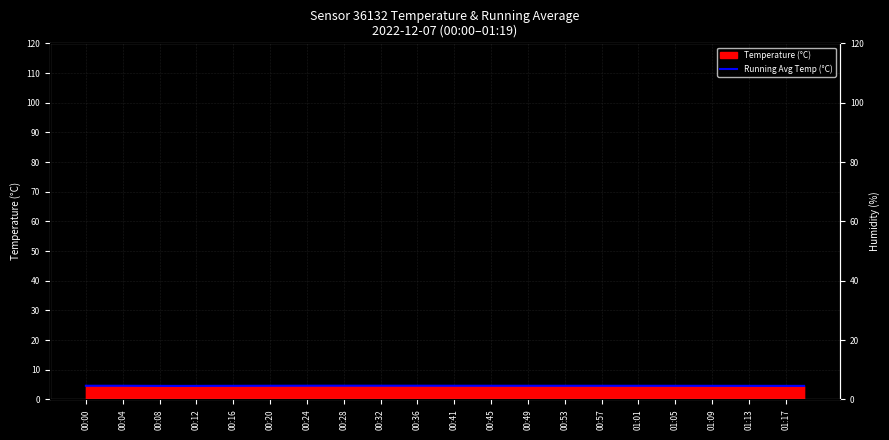

What is the value of the 2nd point from the left?

4.6